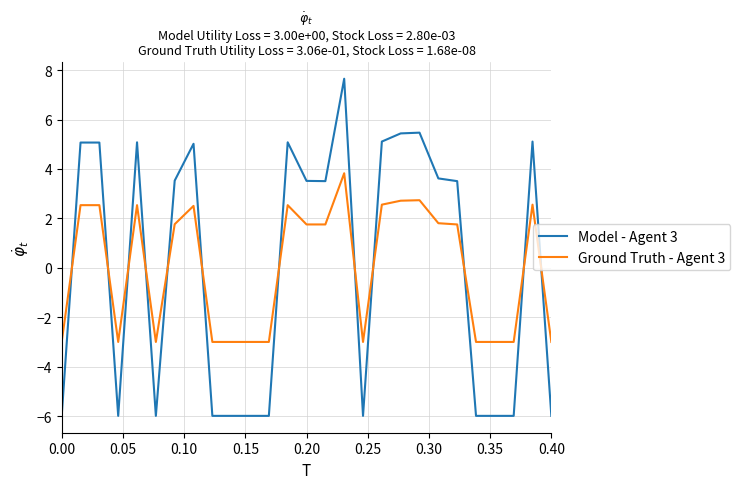

Which series ends up on top after the final intersection of Ground Truth - Agent 3 and Model - Agent 3?

Ground Truth - Agent 3